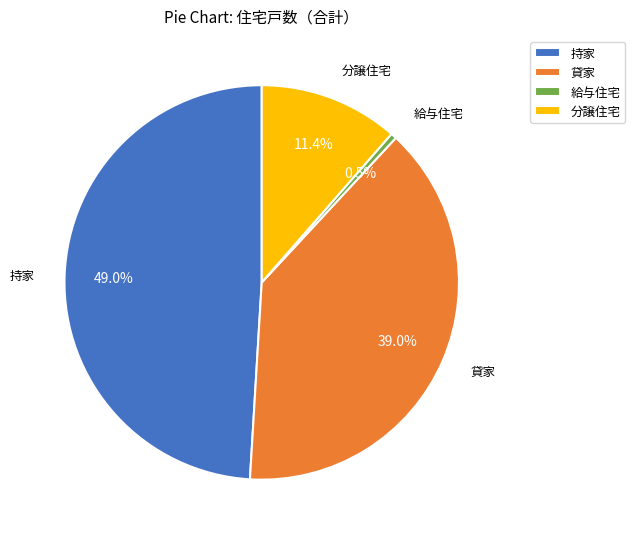

To the nearest percent, what is the difference between the 分譲住宅 and 給与住宅 slice percentages?

11%